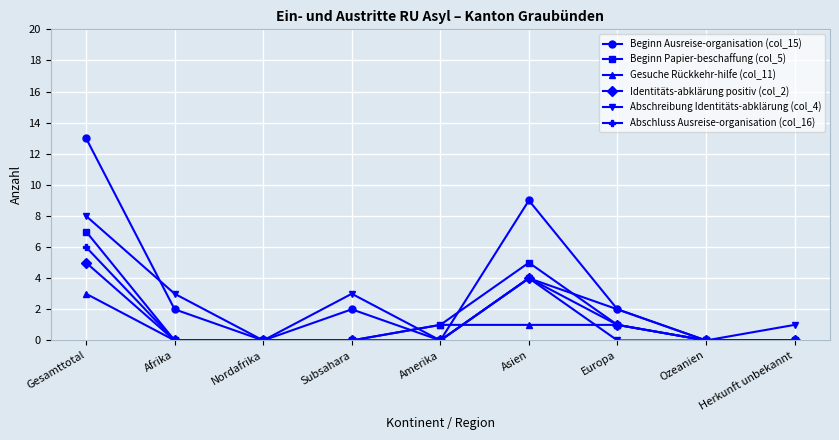

How many lines are shown in the chart?

6